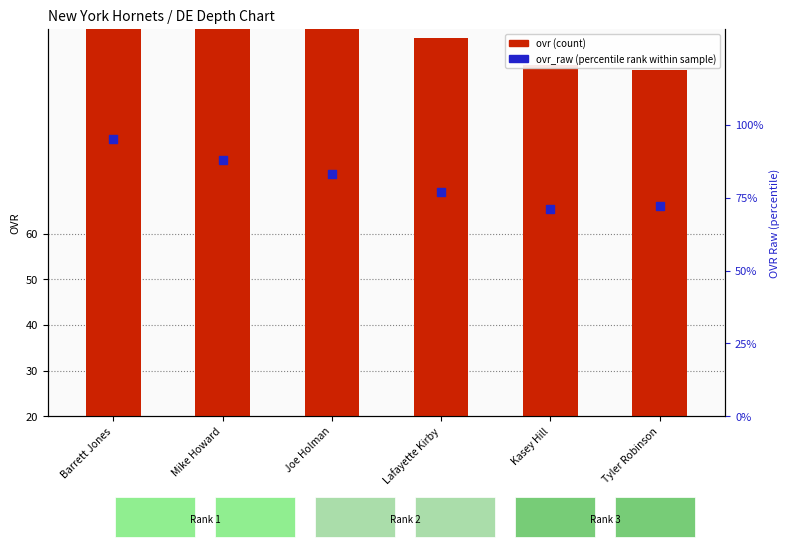

Which series has the largest total across all categories?

ovr (count)